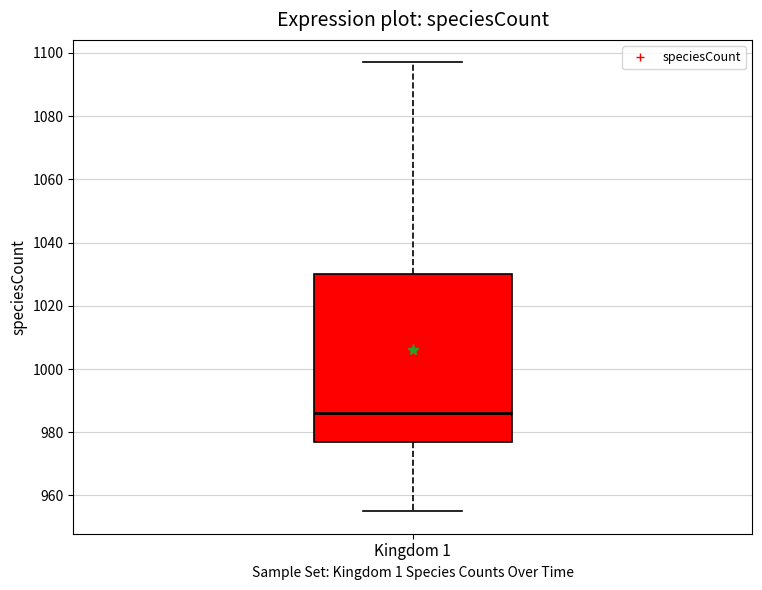

Read this box plot against the y-axis: the position of the median line, the range covered by the box, and the ends of both whiskers. The values are not printed on the chart, so give them approximately, as read against the axis.

median 986, box 978 to 1030, whiskers 956 to 1098